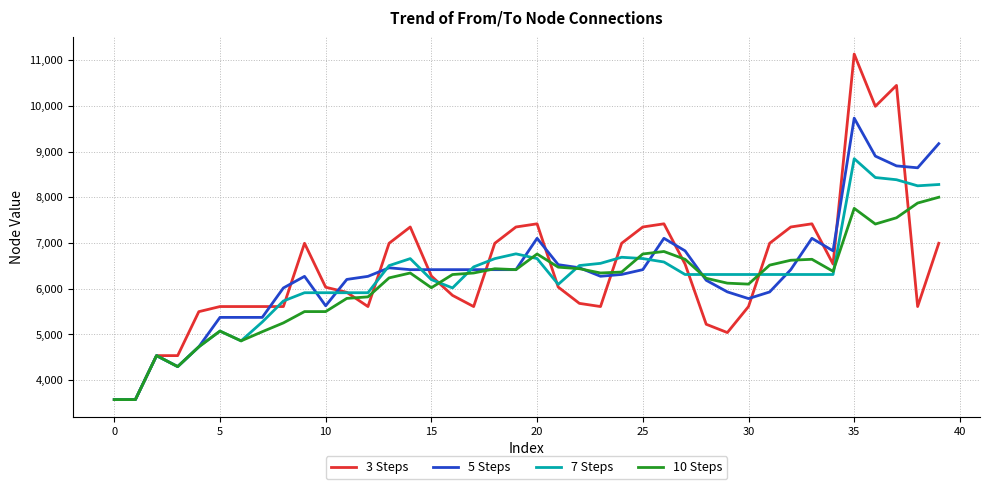

What is the maximum value shown in the chart?

11135.7